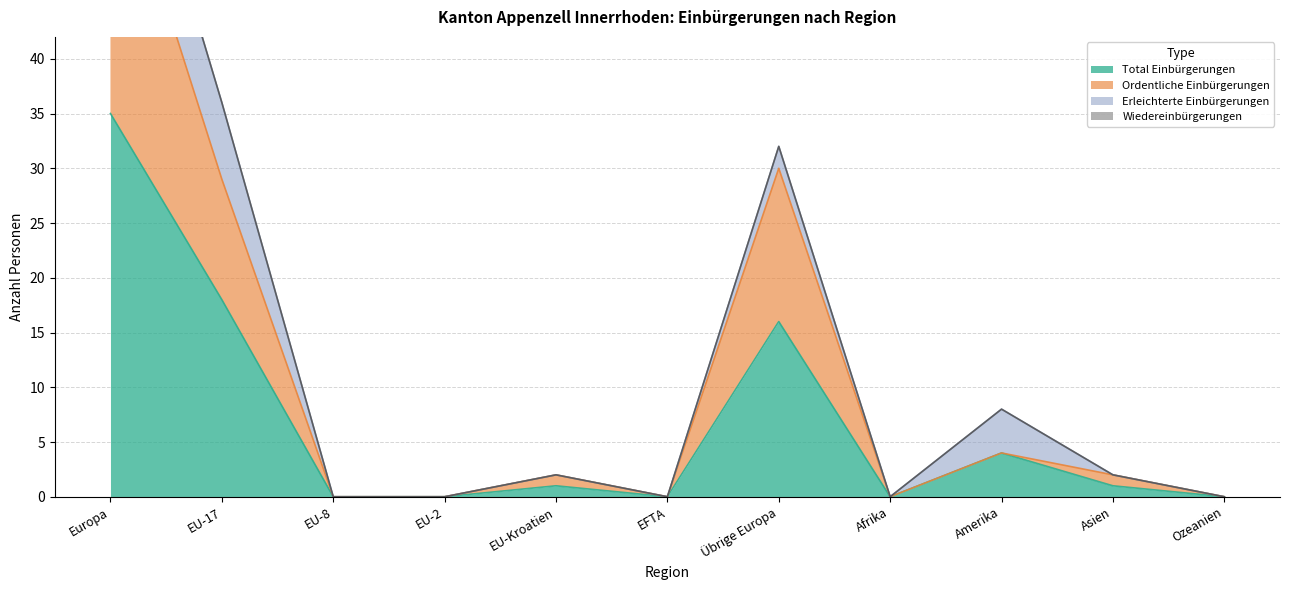

Is it true that Total Einbürgerungen equals 22 at Ozeanien?

False